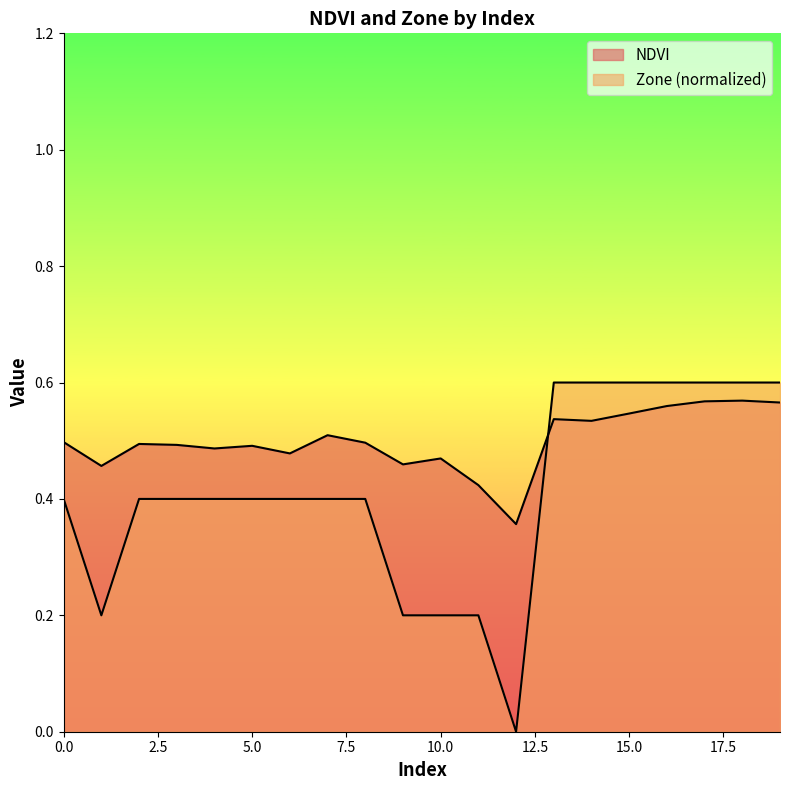

Reading left to right, what are all the values shown in this chart?

NDVI: 0.5	0.5	0.5	0.5	0.5	0.5	0.5	0.5	0.5	0.5	0.5	0.4	0.4	0.5	0.5	0.5	0.6	0.6	0.6	0.6
Zone: 0.4	0.2	0.4	0.4	0.4	0.4	0.4	0.4	0.4	0.2	0.2	0.2	0.0	0.6	0.6	0.6	0.6	0.6	0.6	0.6